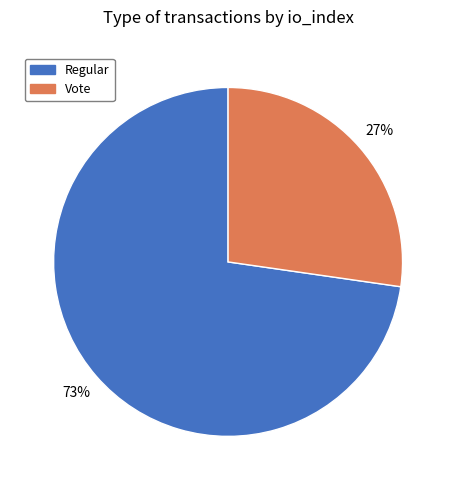

How many slices are in this pie chart?

2